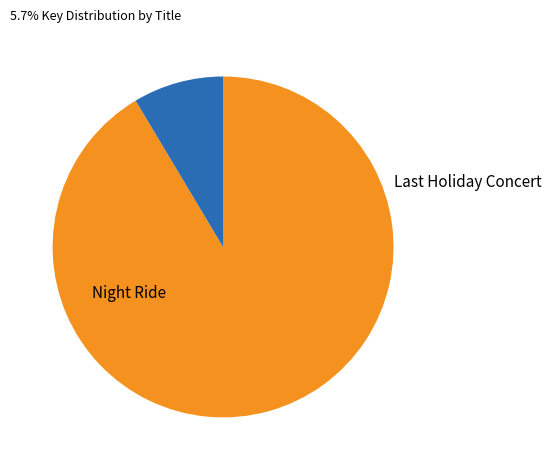

Does any single category account for the majority?

Yes